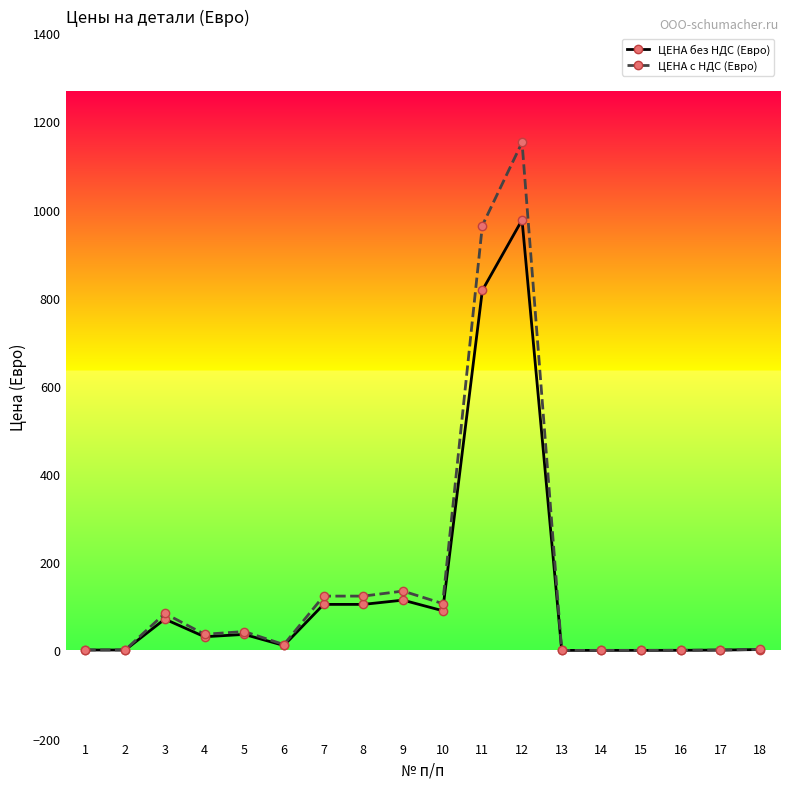

Is this an area chart (filled region under the line)?

No